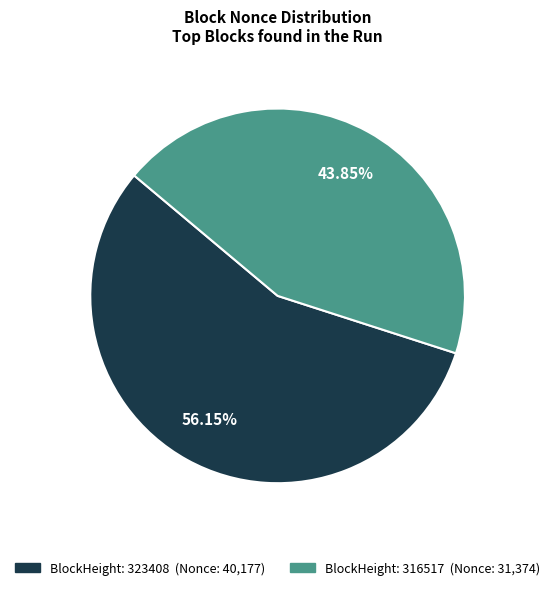

Is there a majority slice in this chart?

Yes